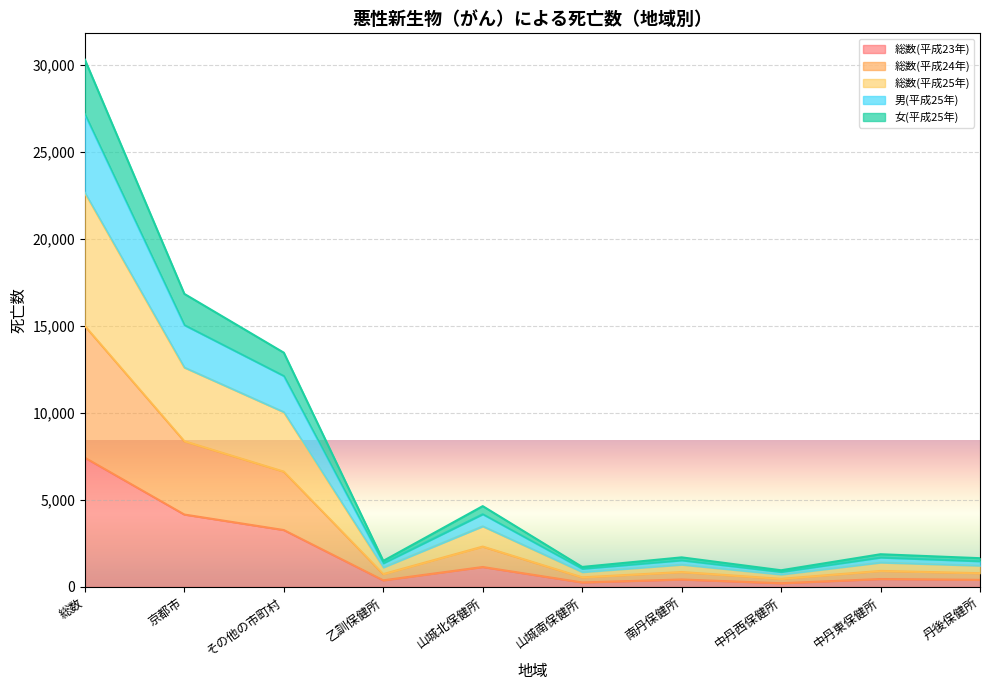

How many lines are shown in the chart?

5